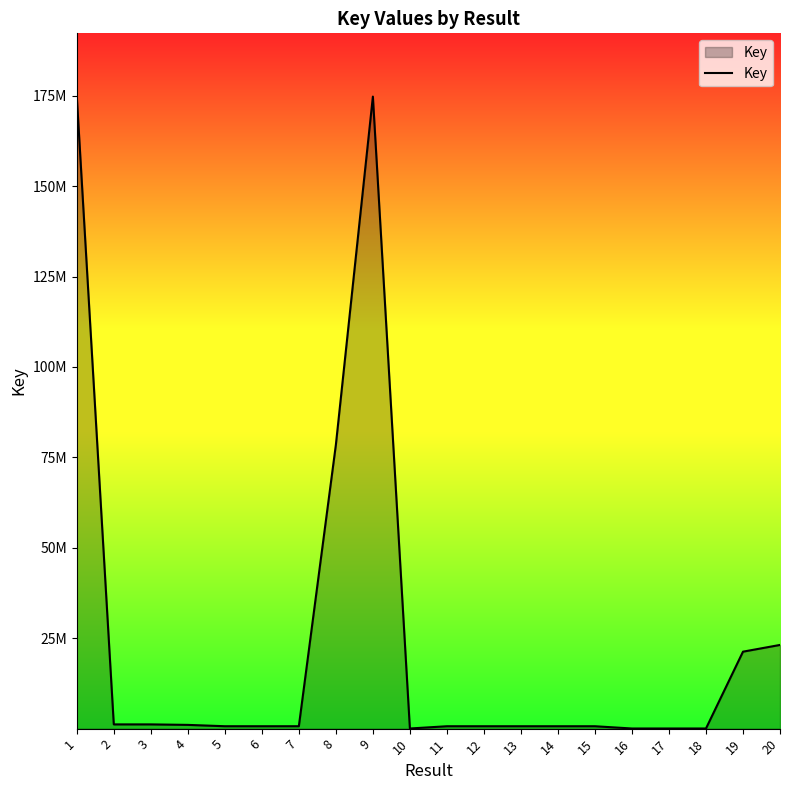

What is the sum of all values?

481820667